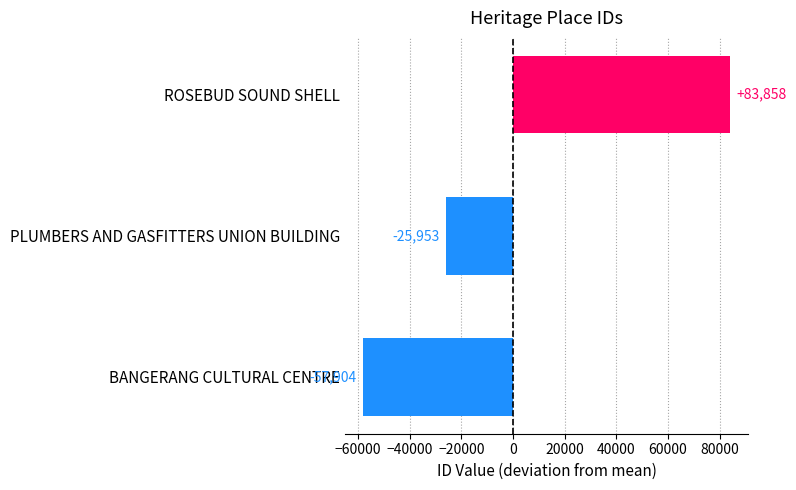

What is the difference between the values at PLUMBERS AND GASFITTERS UNION BUILDING and ROSEBUD SOUND SHELL?

109811.0